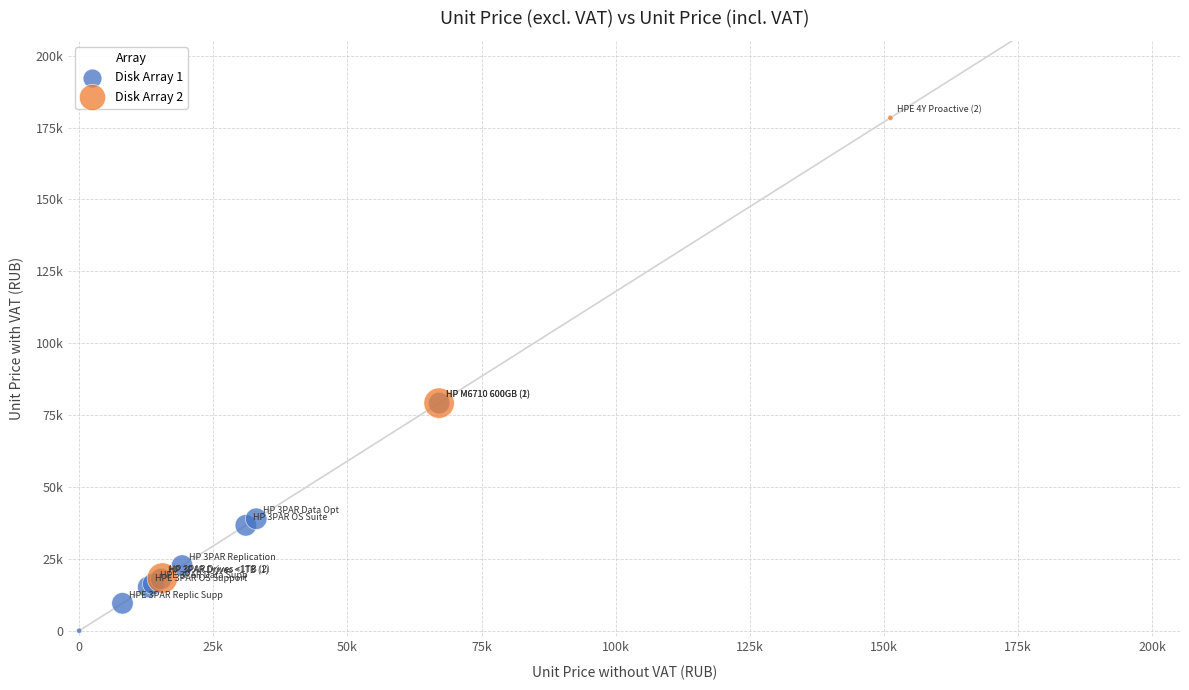

Which series reaches the minimum Y coordinate?

Disk Array 1